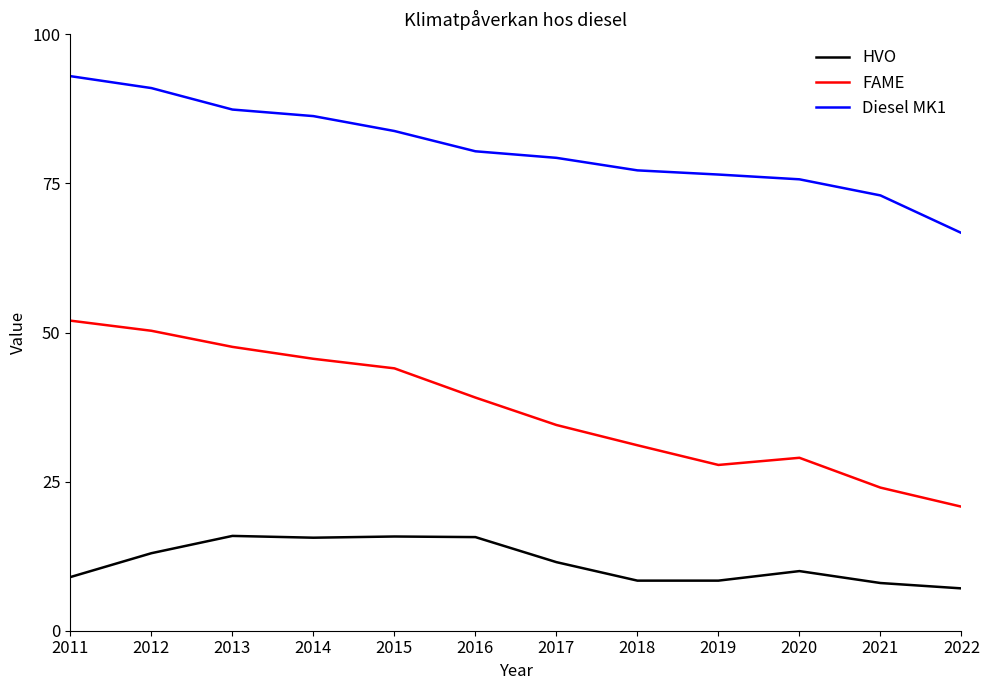

Is the value of Diesel MK1 at 2014 greater than the value of HVO at 2018?

Yes